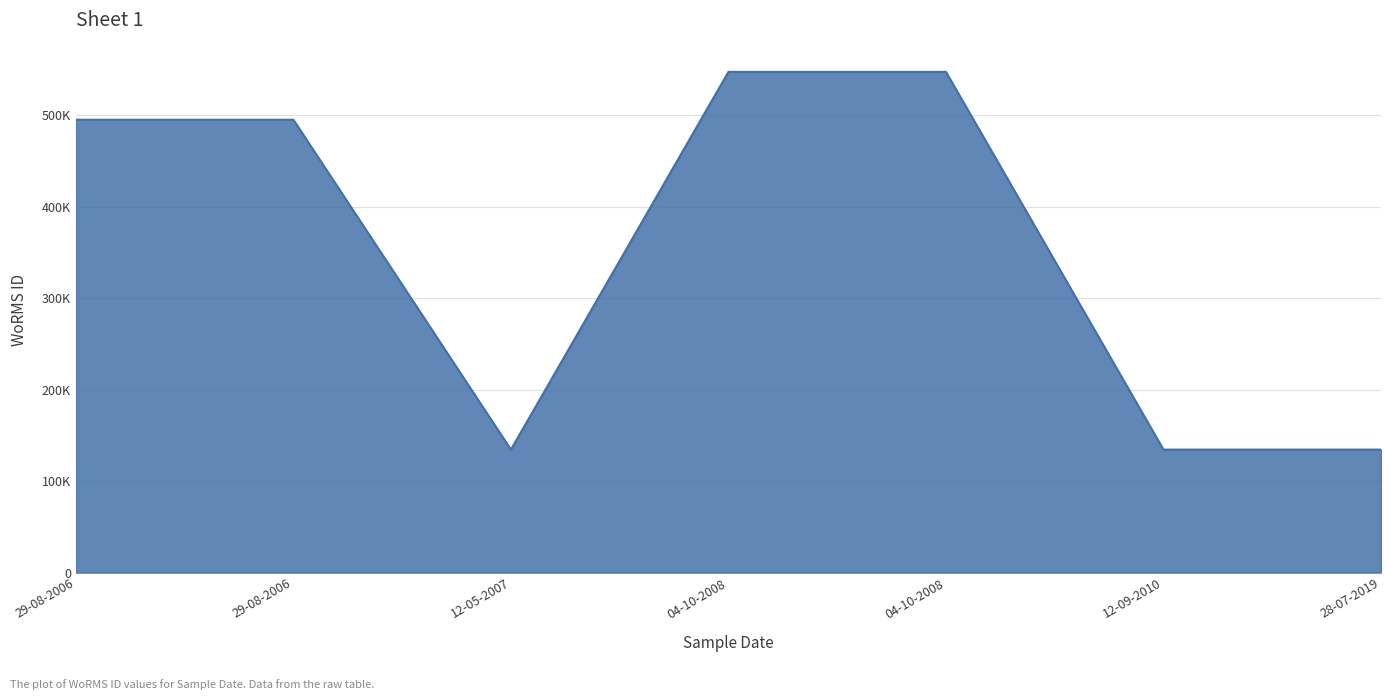

Is this an area chart (filled region under the line)?

Yes